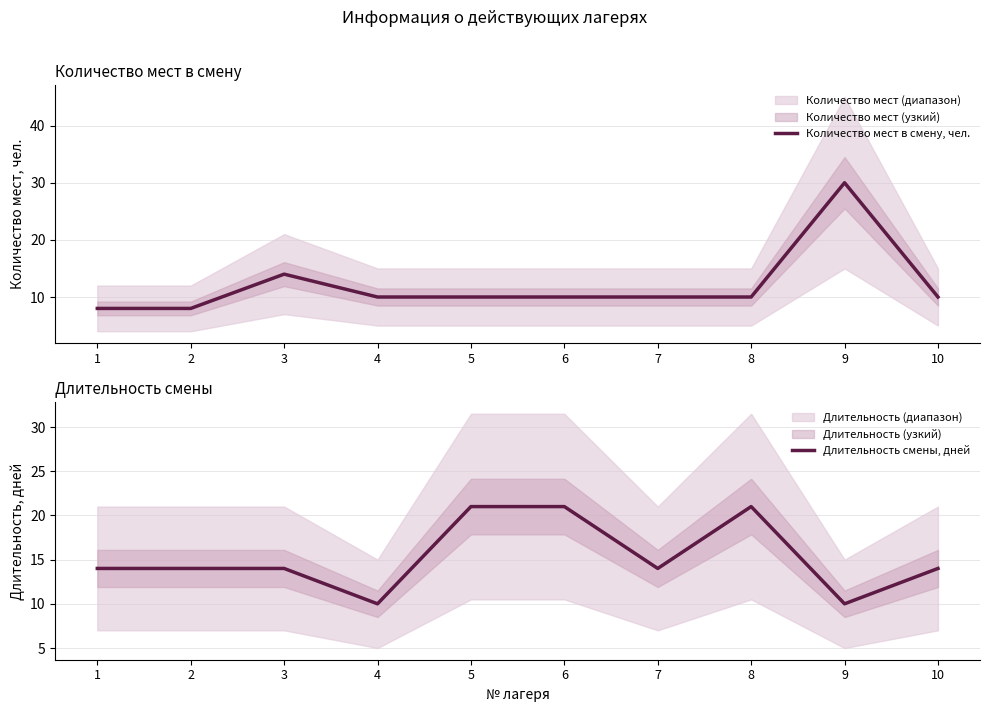

At which label does Длительность смены, дней reach its peak?

5